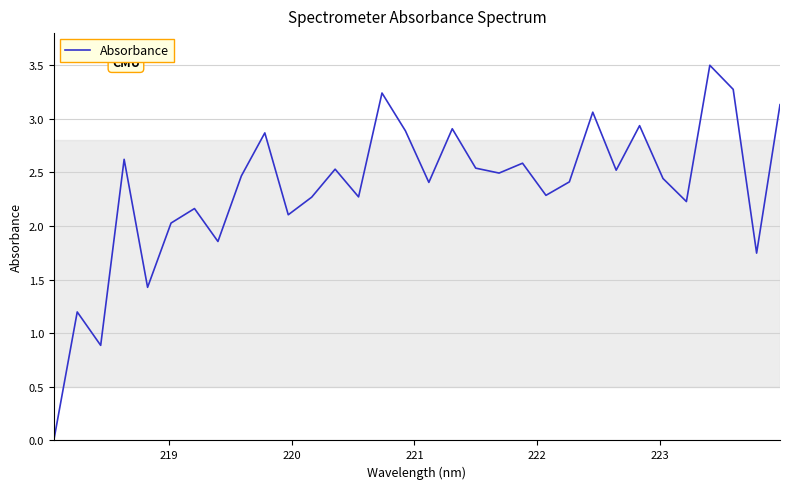

What is the greatest value displayed?

3.5